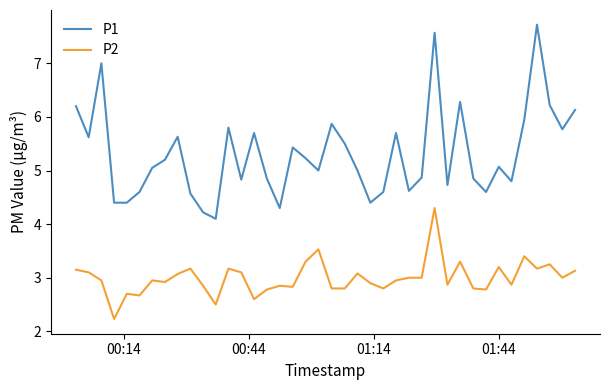

What is the greatest value displayed?

7.7